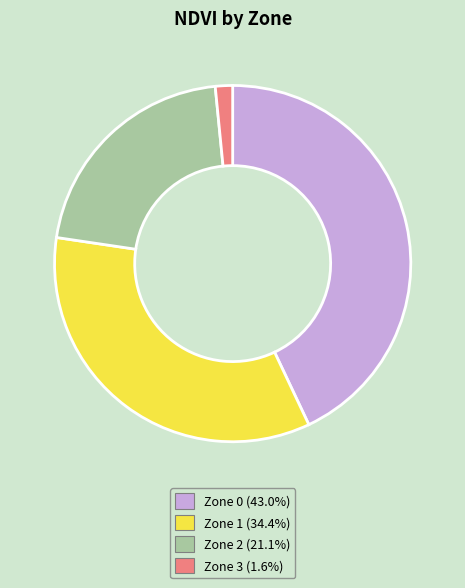

Is the sum of Zone 2 and Zone 1 greater than half?

Yes